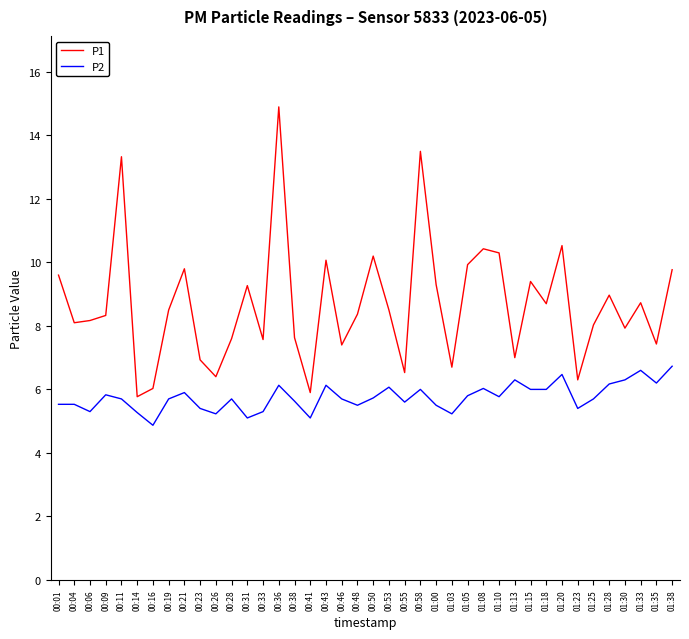

What is the sum of the P1 values at 00:31 and 00:21?

19.1